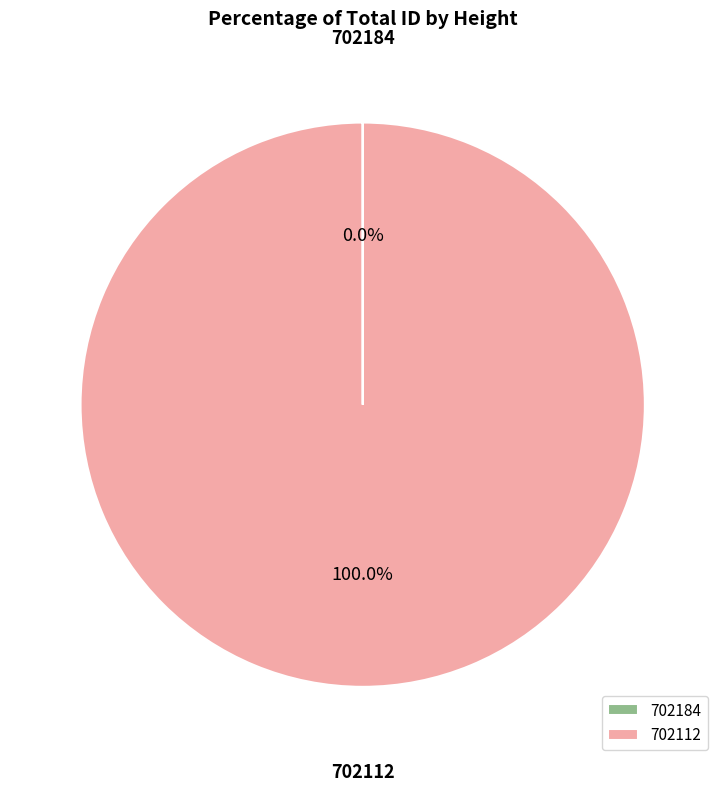

Which slice is the largest?

702112